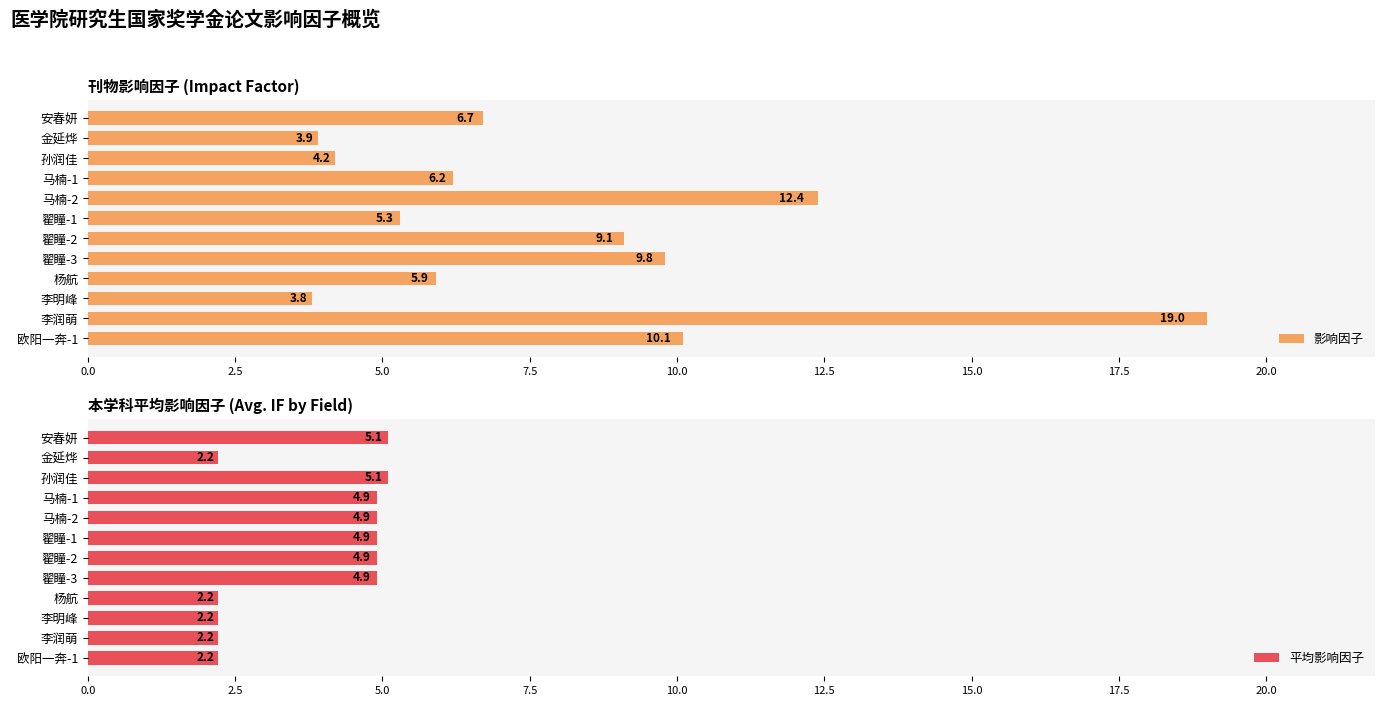

Is it true that 影响因子 equals 28.4 at 李润萌?

False